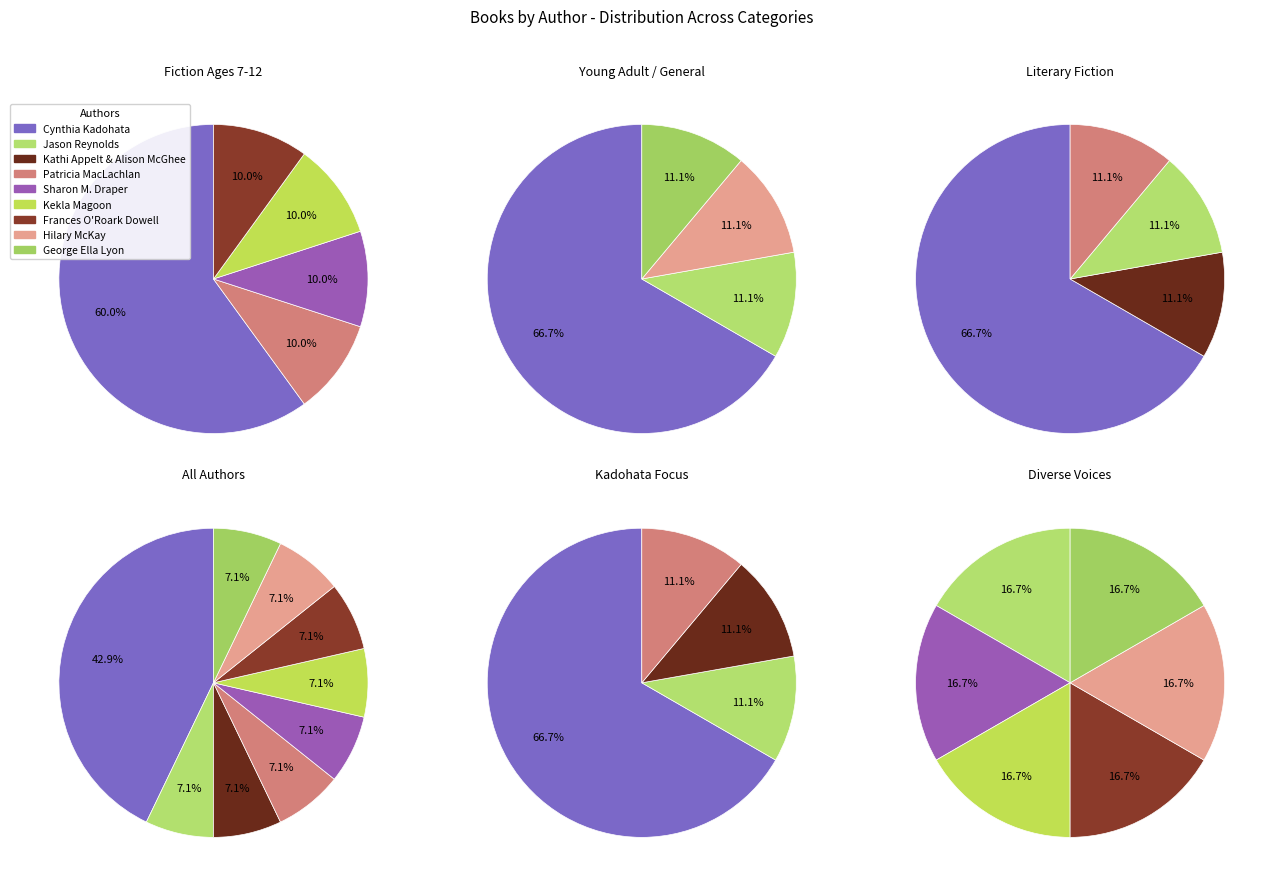

True or false: Cynthia Kadohata (19010675) accounts for 35% of the total.

False